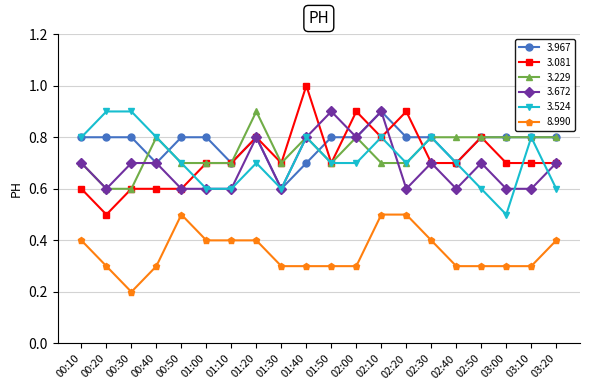

Is the value of 3.524 at 00:40 greater than the value of 8.990 at 01:20?

Yes